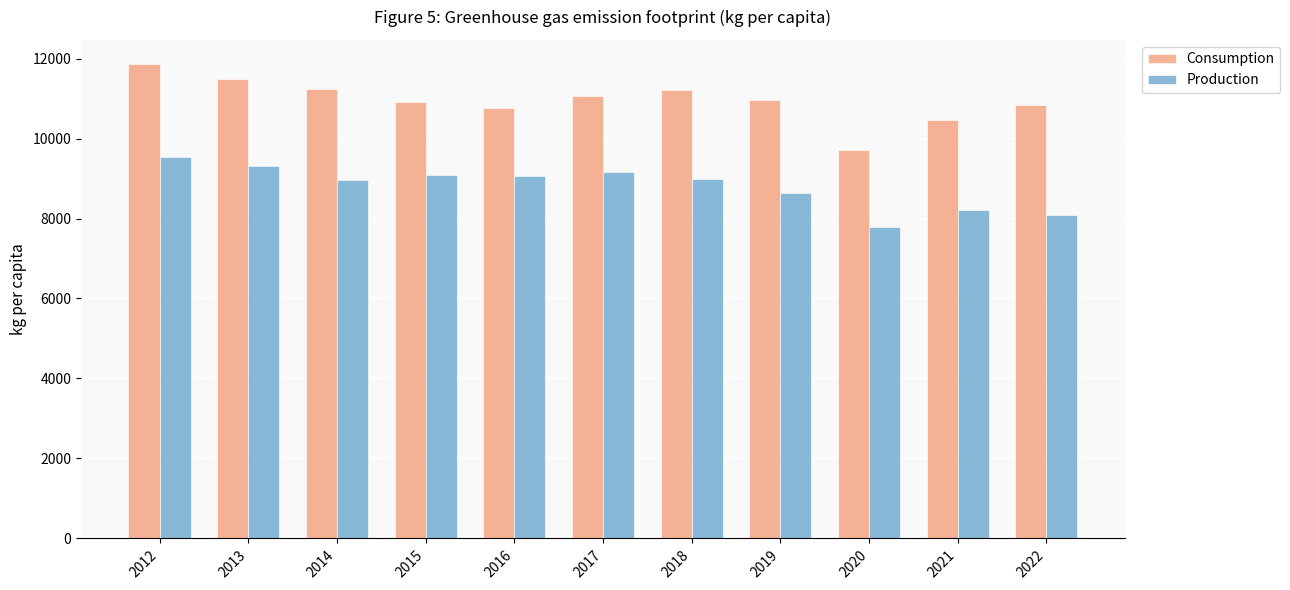

What is the value of the Consumption bar at the 11th from the left?

10838.5